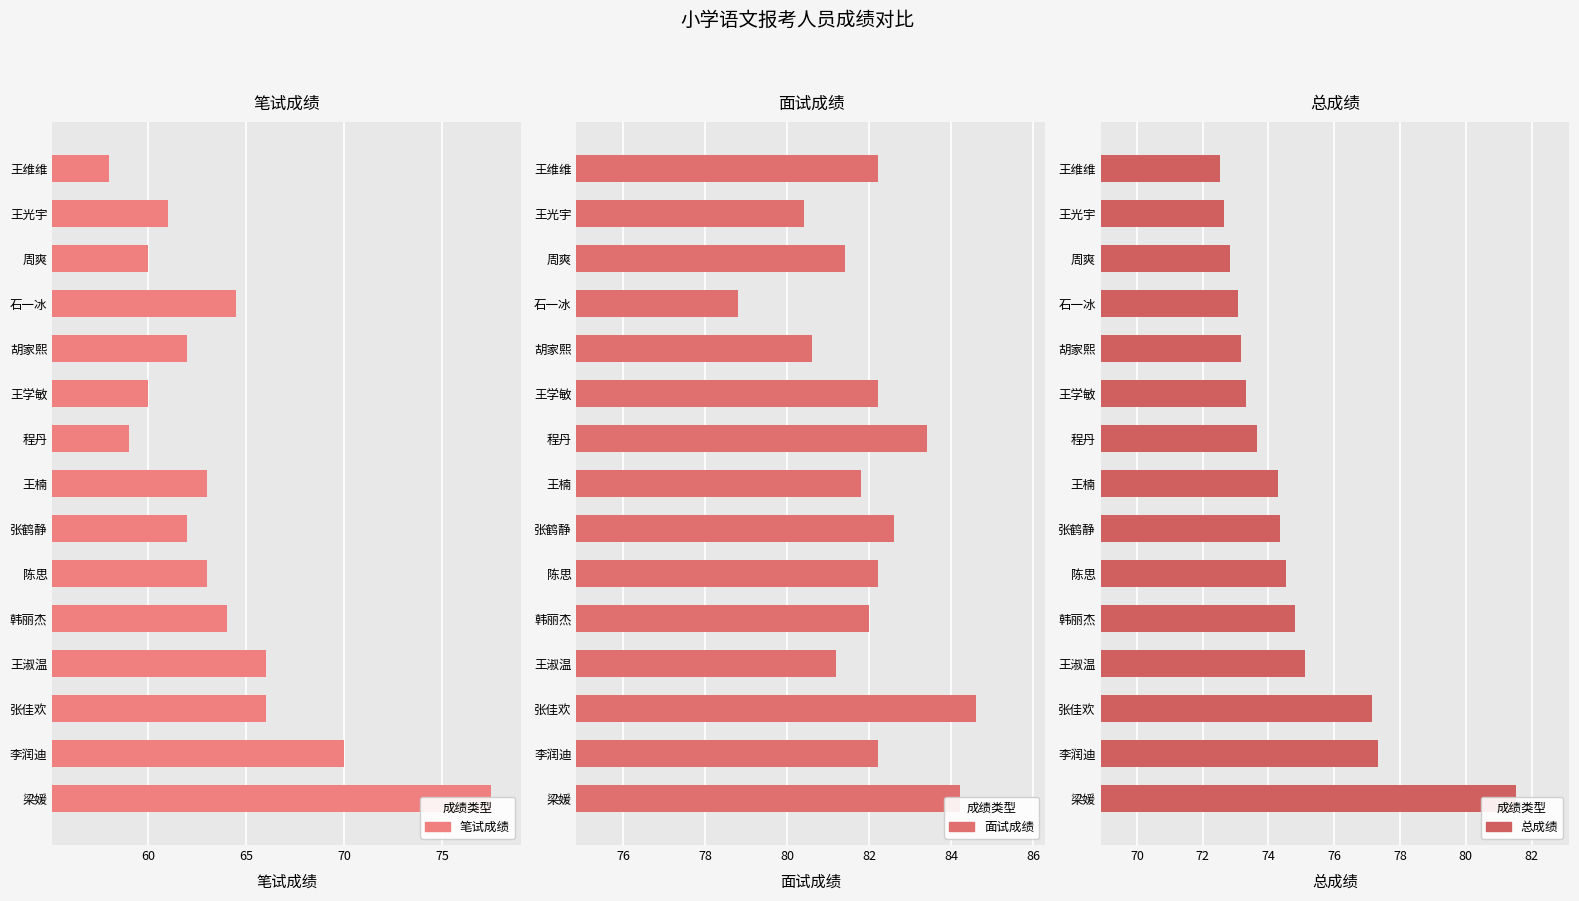

What is the sum of all 总成绩 values?

1120.3